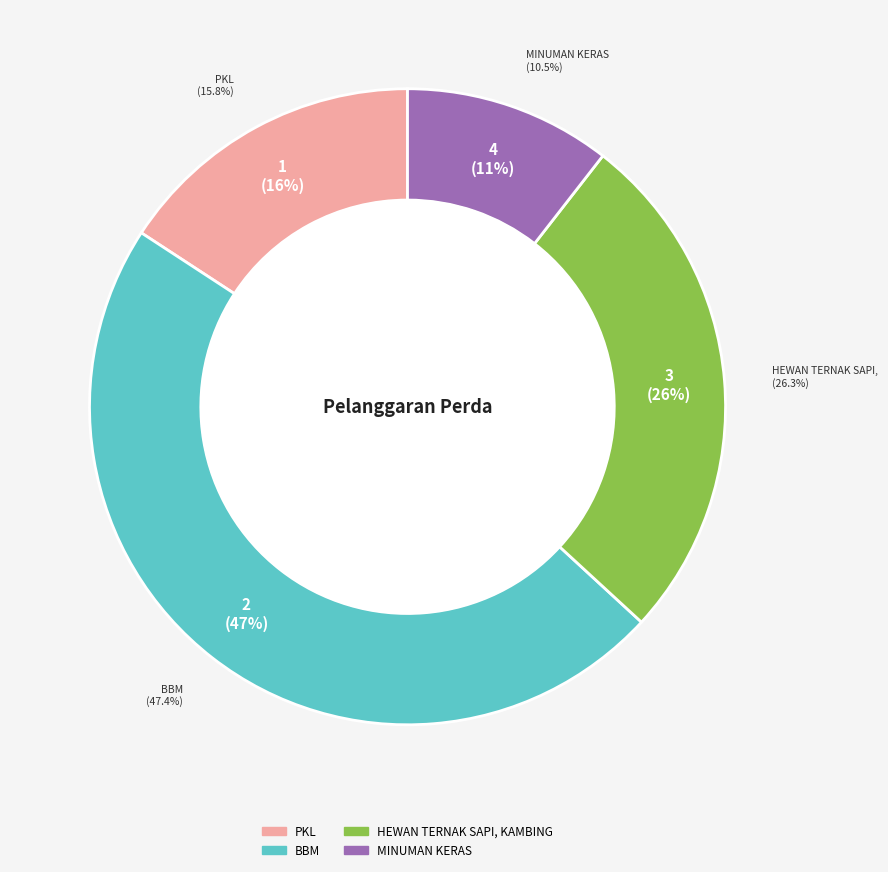

Rank the categories by value from lowest to highest.

MINUMAN KERAS, PKL, HEWAN TERNAK SAPI, KAMBING, BBM